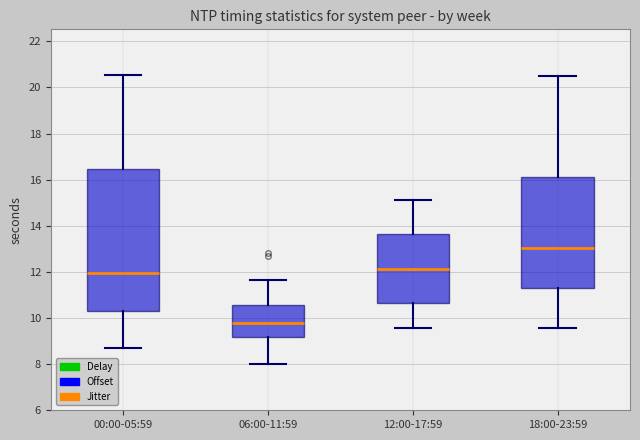

Where is the lower edge of the box for 00:00-05:59 on the y-axis? The values are not printed on the chart, so give them approximately, as read against the axis.

10.4